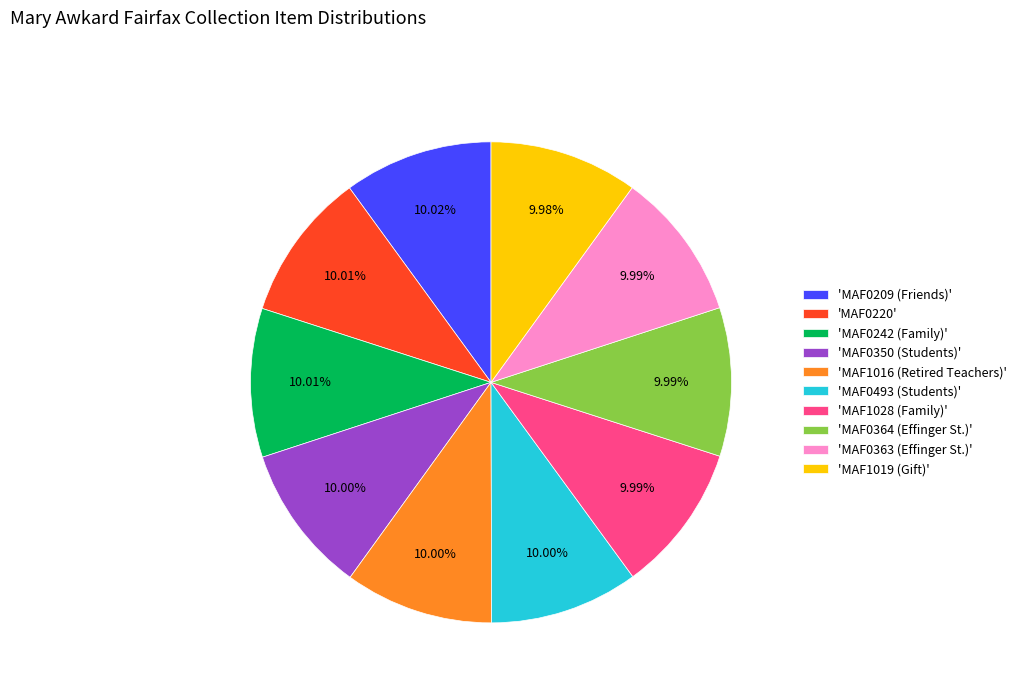

What is the ratio of the value at 'MAF0242 (Family)' to the value at 'MAF1019 (Gift)'?

1.0